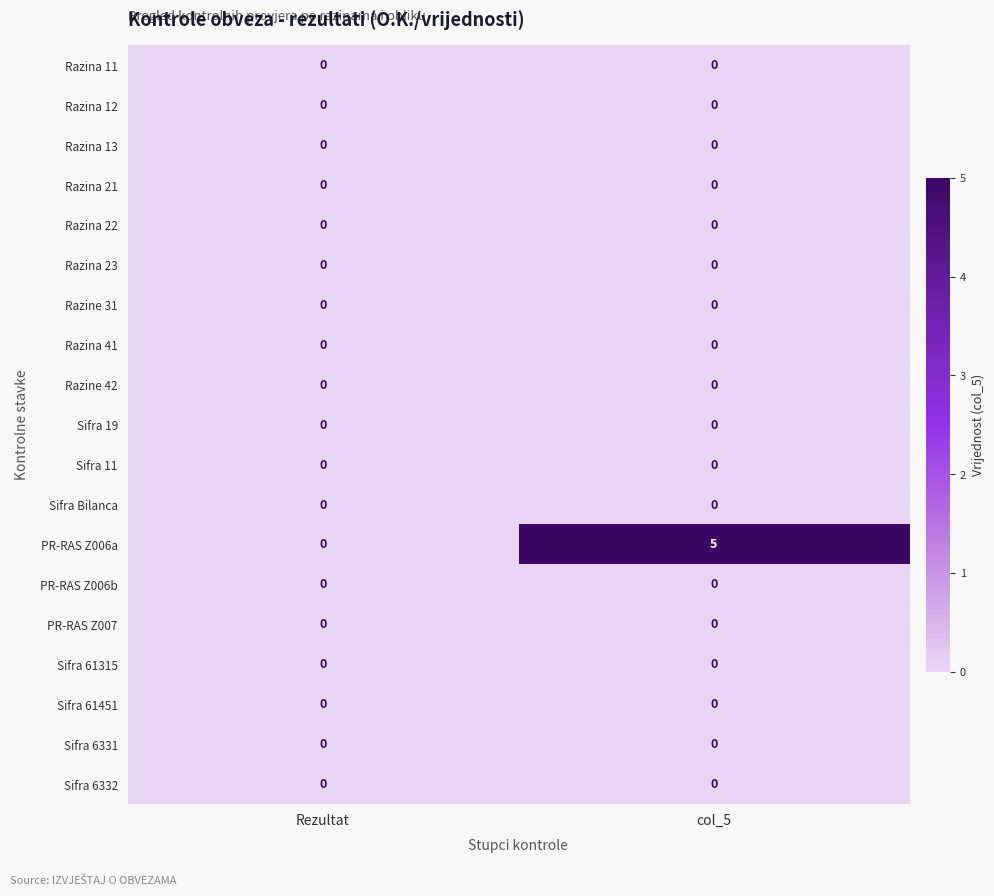

The PR-RAS Z006a series shows 0 at Rezultat. True or false?

True